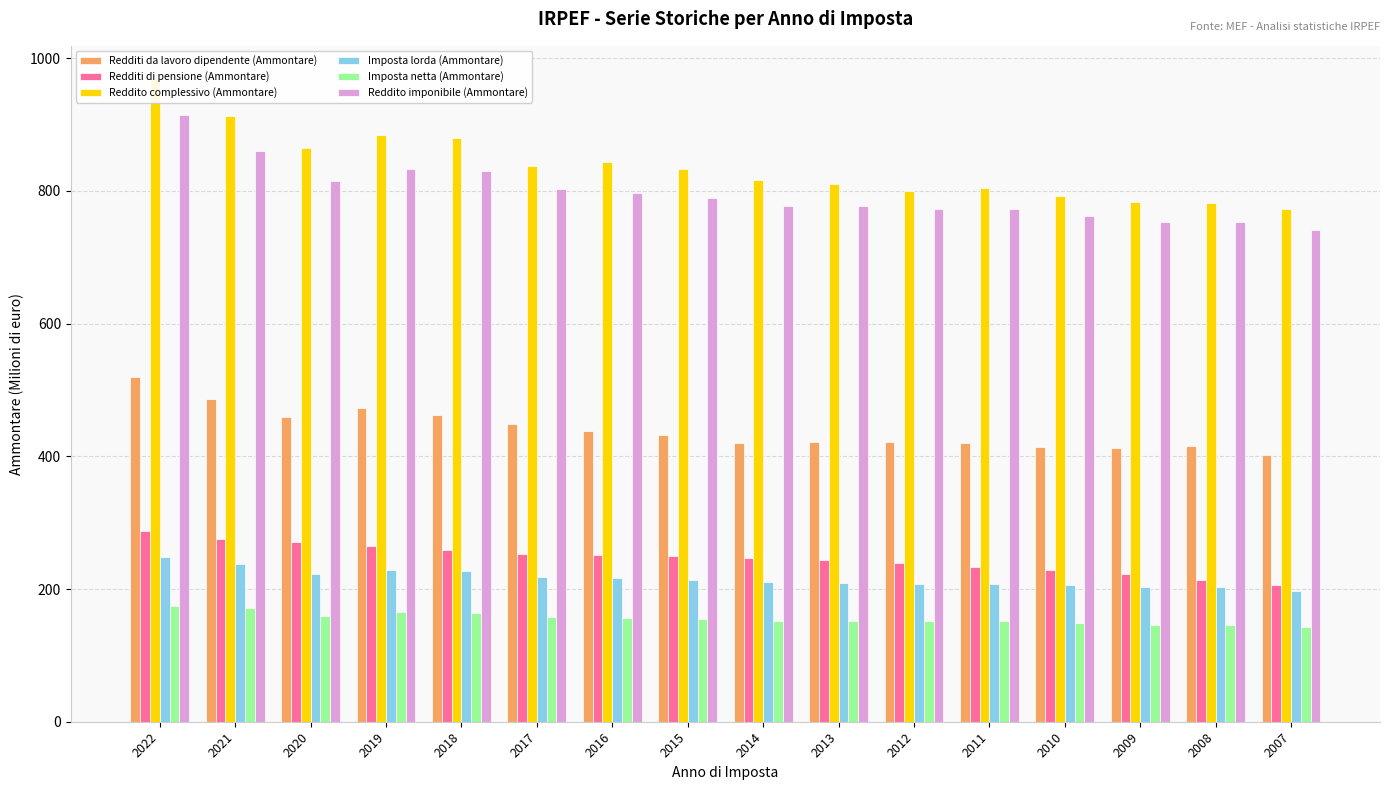

Reading left to right, list all the values displayed in this chart.

Redditi da lavoro dipendente (Ammontare): 519.2	486.5	459.3	472.9	462.5	448.7	438.2	431.5	419.8	421.3	421.7	419.4	414.6	413.0	415.3	402.7
Redditi di pensione (Ammontare): 287.0	275.5	270.9	264.5	258.1	253.1	251.1	249.2	247.2	243.6	238.8	233.9	228.2	223.3	213.6	206.0
Reddito complessivo (Ammontare): 970.2	912.4	865.1	884.5	880.0	838.2	843.0	833.0	817.3	810.8	800.4	804.5	792.5	783.3	782.6	772.3
Imposta lorda (Ammontare): 247.9	237.6	222.8	228.0	226.7	218.7	216.3	214.2	210.1	209.5	208.2	208.2	205.6	202.6	202.5	196.4
Imposta netta (Ammontare): 174.2	171.0	159.3	165.1	164.2	157.5	156.0	155.2	151.2	152.2	152.3	152.2	149.4	146.5	146.2	142.5
Reddito imponibile (Ammontare): 914.2	860.9	815.2	833.6	829.5	803.6	797.5	790.1	777.5	777.1	773.6	772.2	762.2	753.9	753.6	741.4